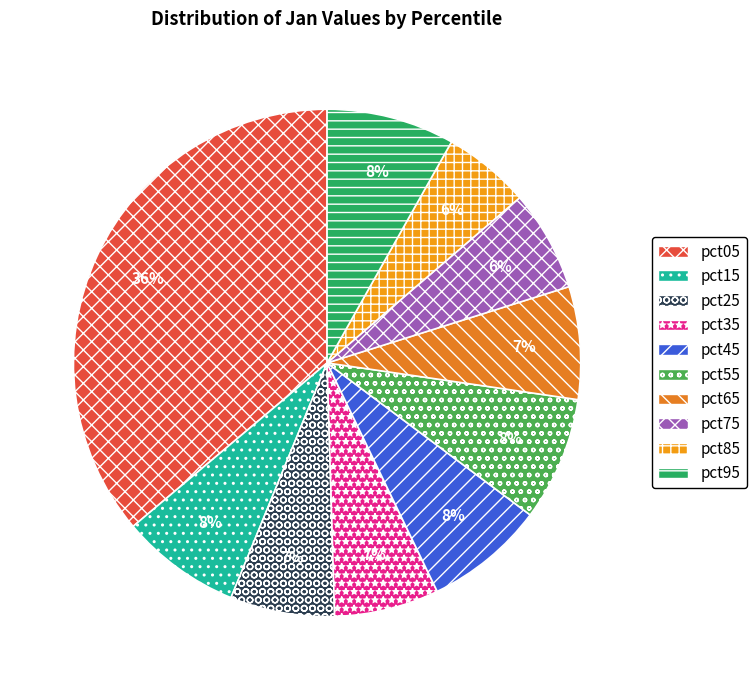

Which slice is the largest?

pct05